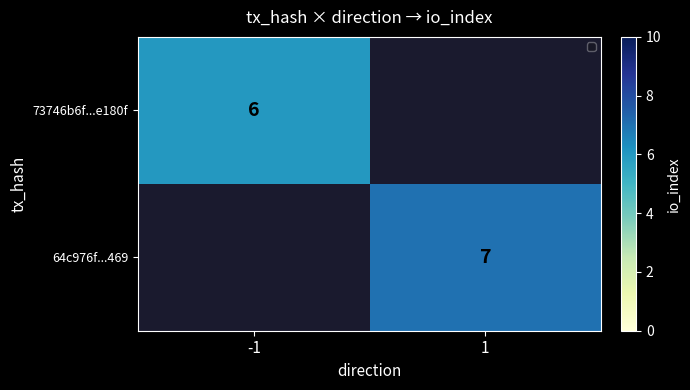

Is it true that 64c976f...469 equals 12 at 1?

False